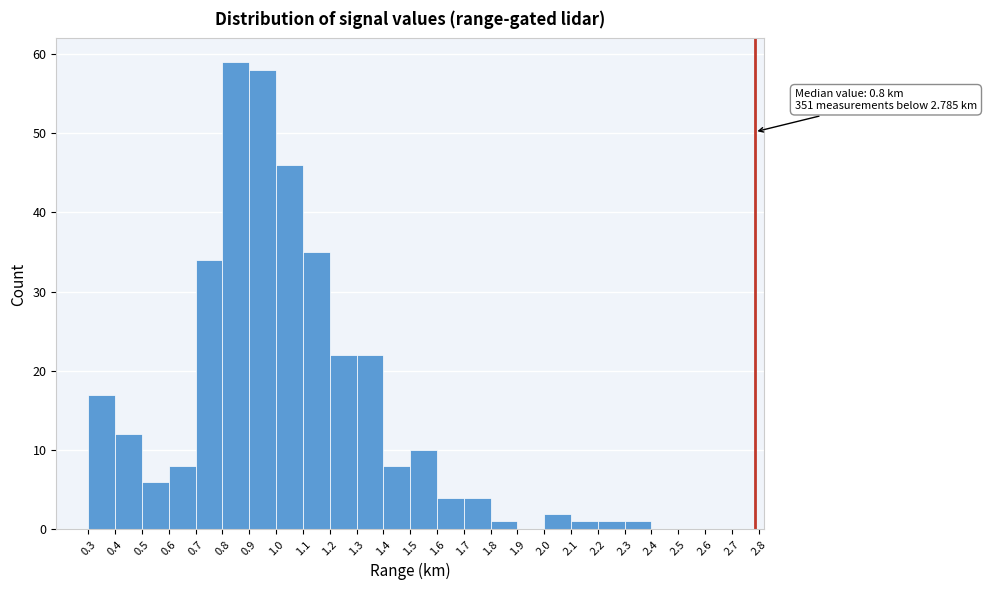

Over which range of the x-axis is the bar tallest?

0.8 to 0.9